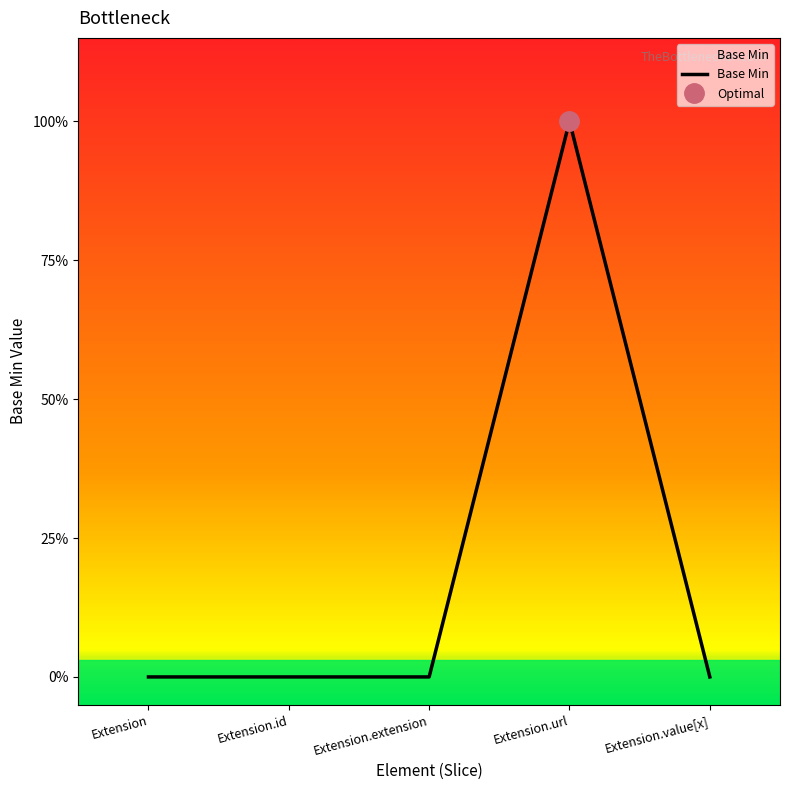

Which has a higher value, Extension.value[x] or Extension?

Extension.value[x]